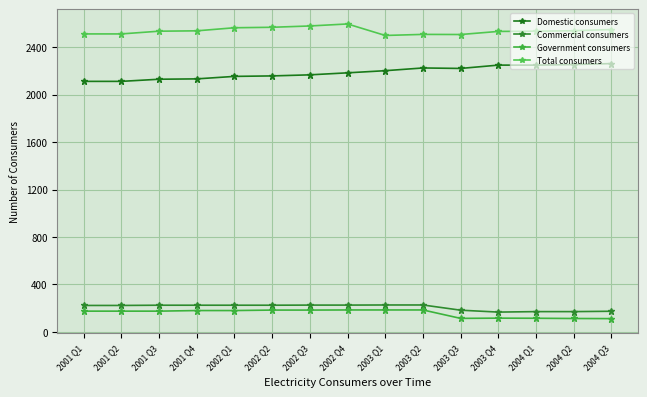

What is the difference between the highest and lowest values at 2002 Q2?

2384